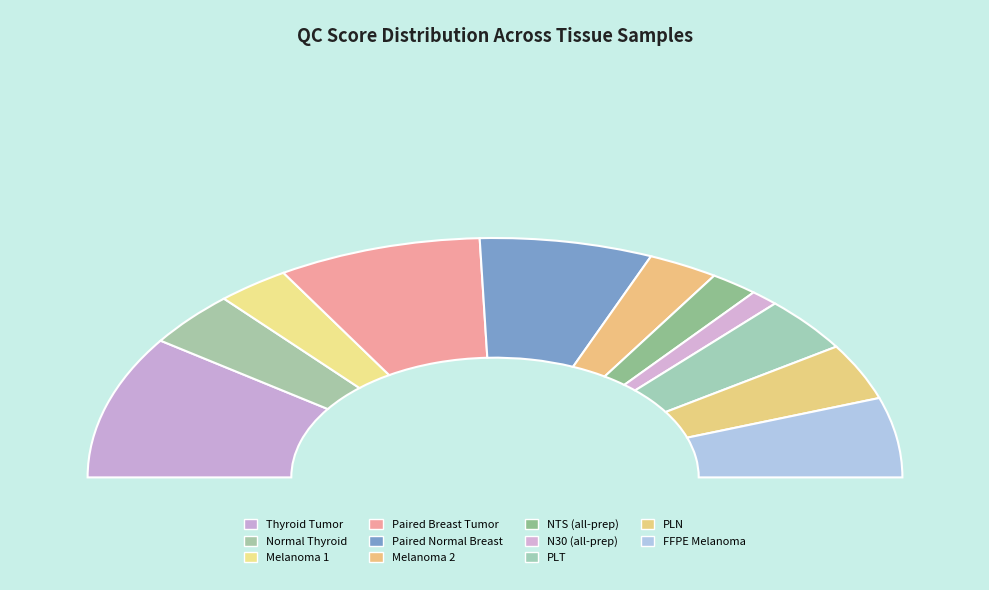

What portion of the pie excludes N30 (all-prep)?

97.8%